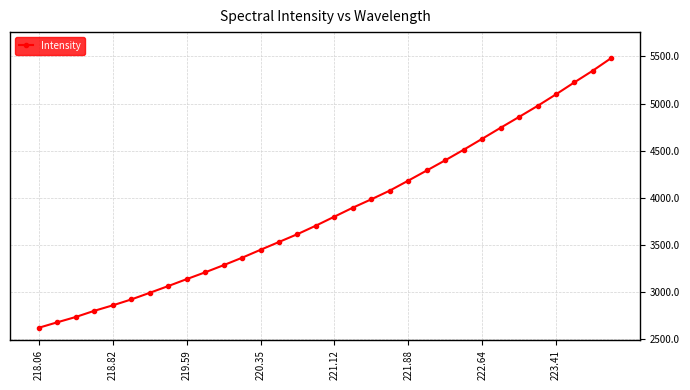

What is the value of the 10th point from the left?

3208.7